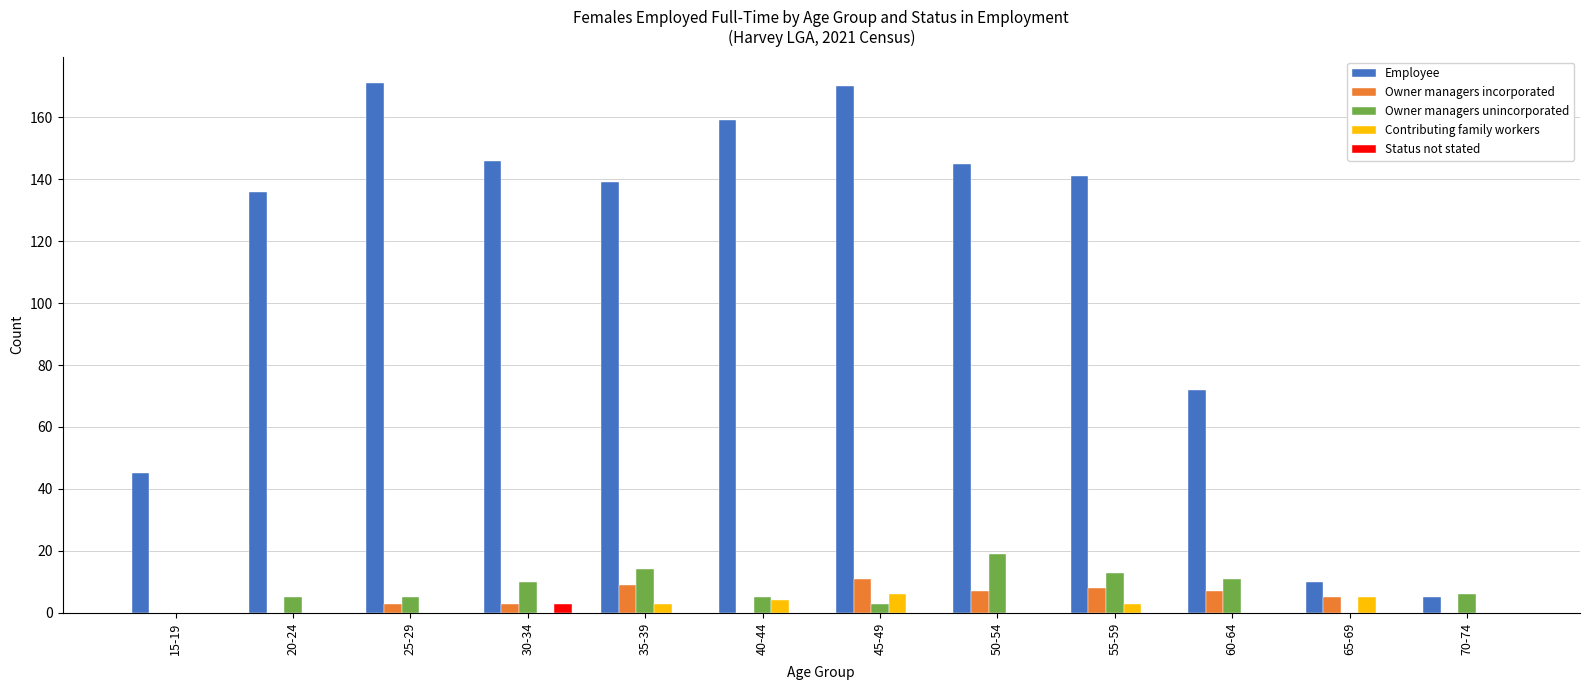

What is the sum of all Employee values?

1339